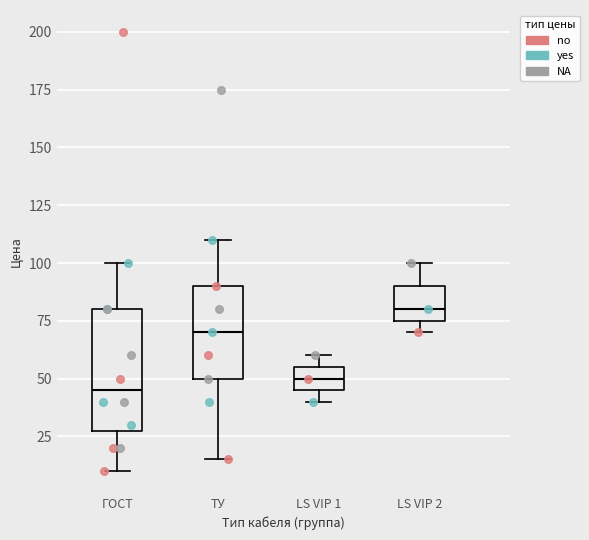

Which box's median line is the highest?

LS VIP 2